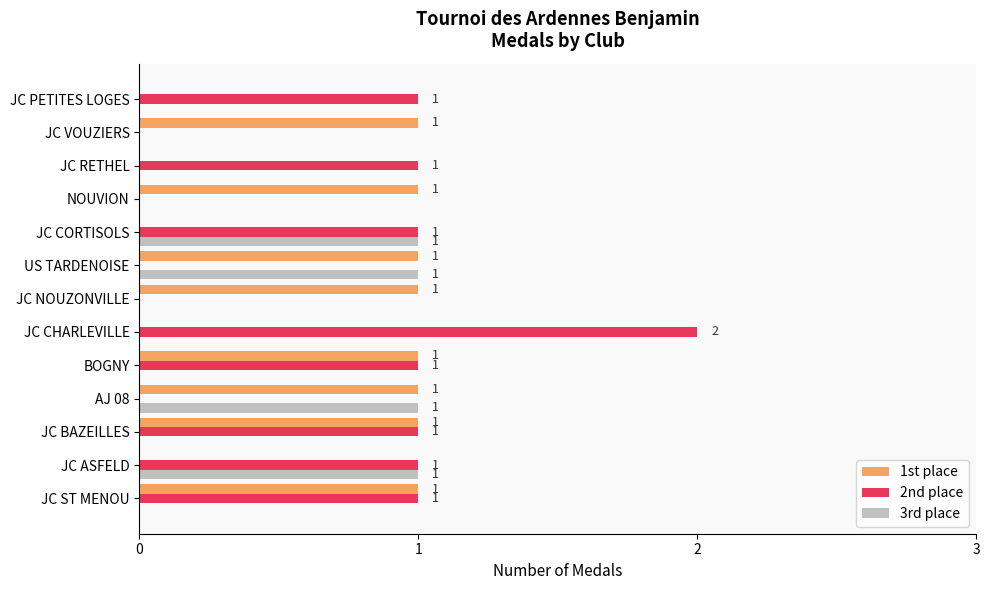

What is the maximum value for 2nd place?

2